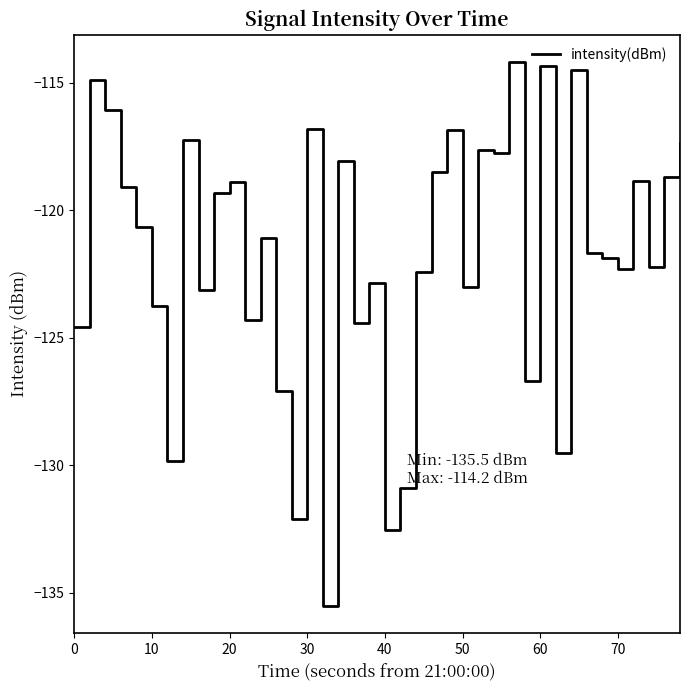

Is this an area chart (filled region under the line)?

No